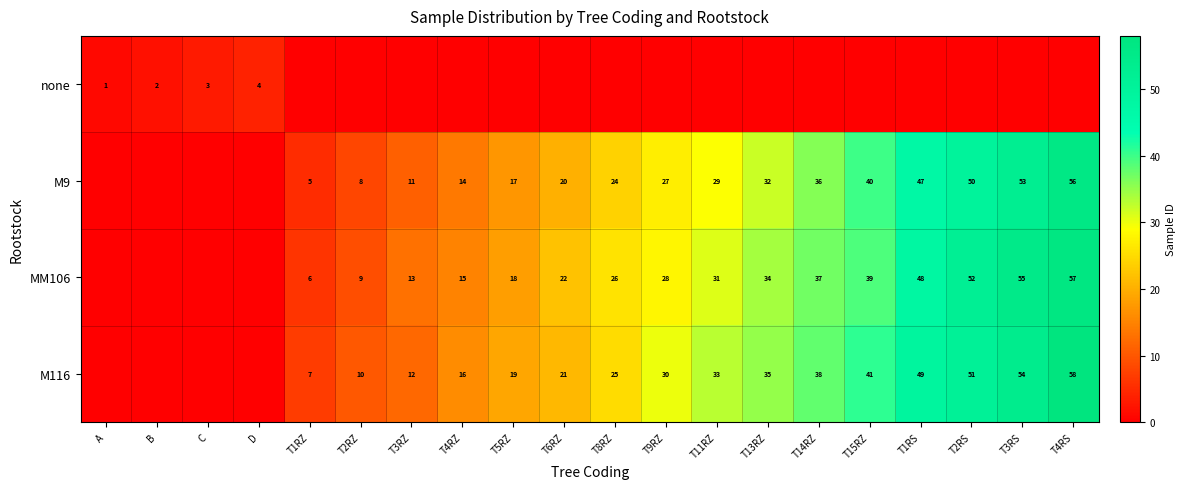

What is the sum of the MM106 values at T13RZ and T11RZ?

65